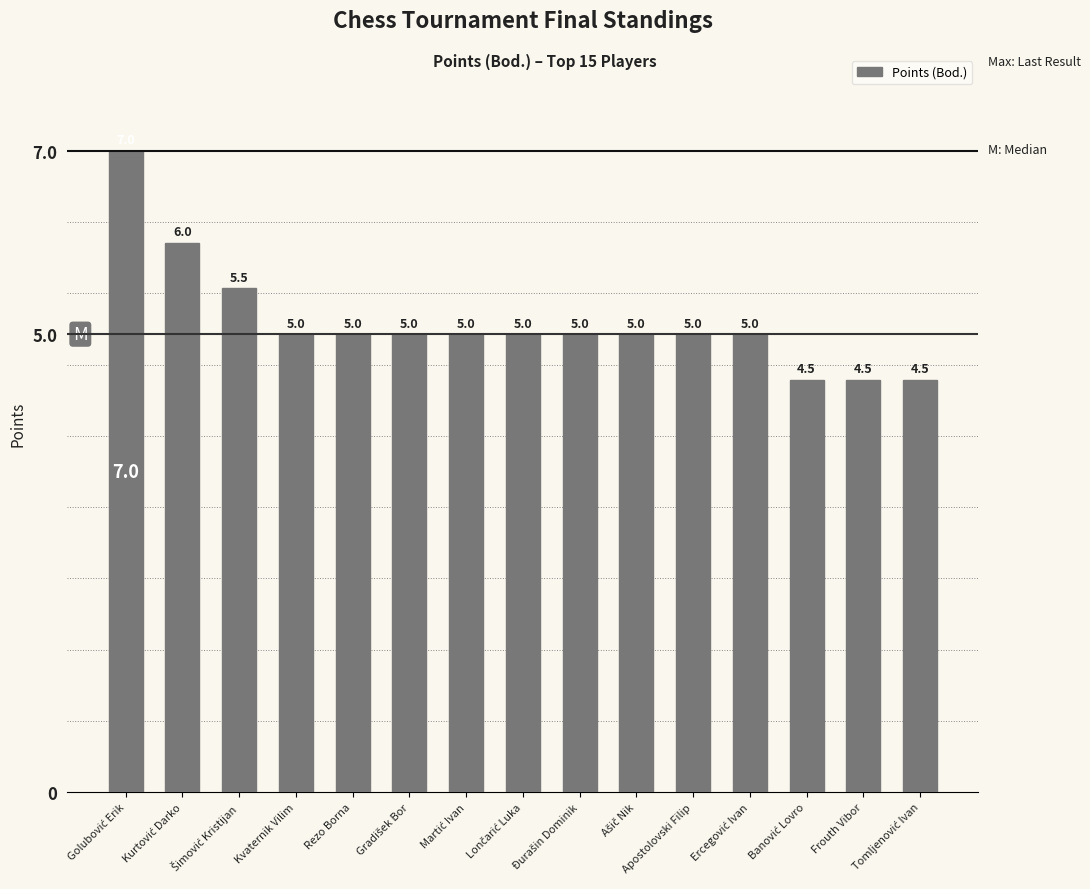

How many bars are there in total?

15